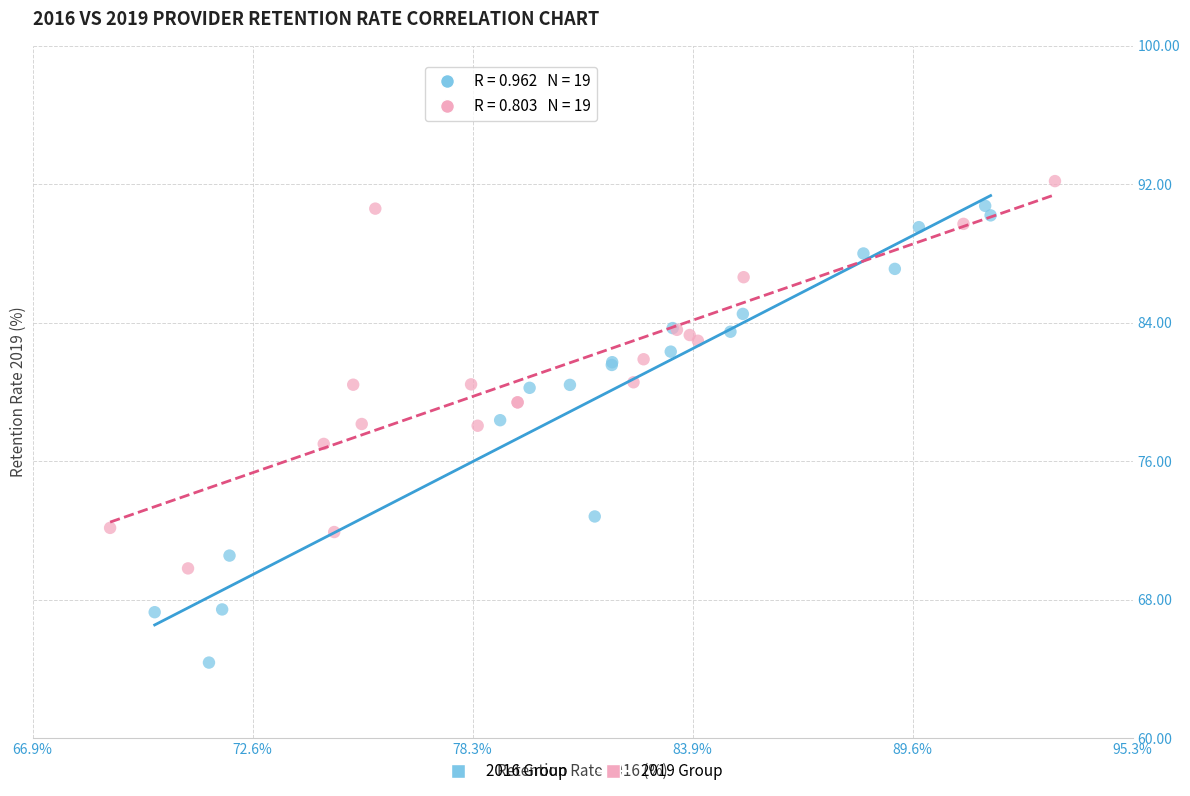

Which series has the widest spread of Y values?

2016 Group